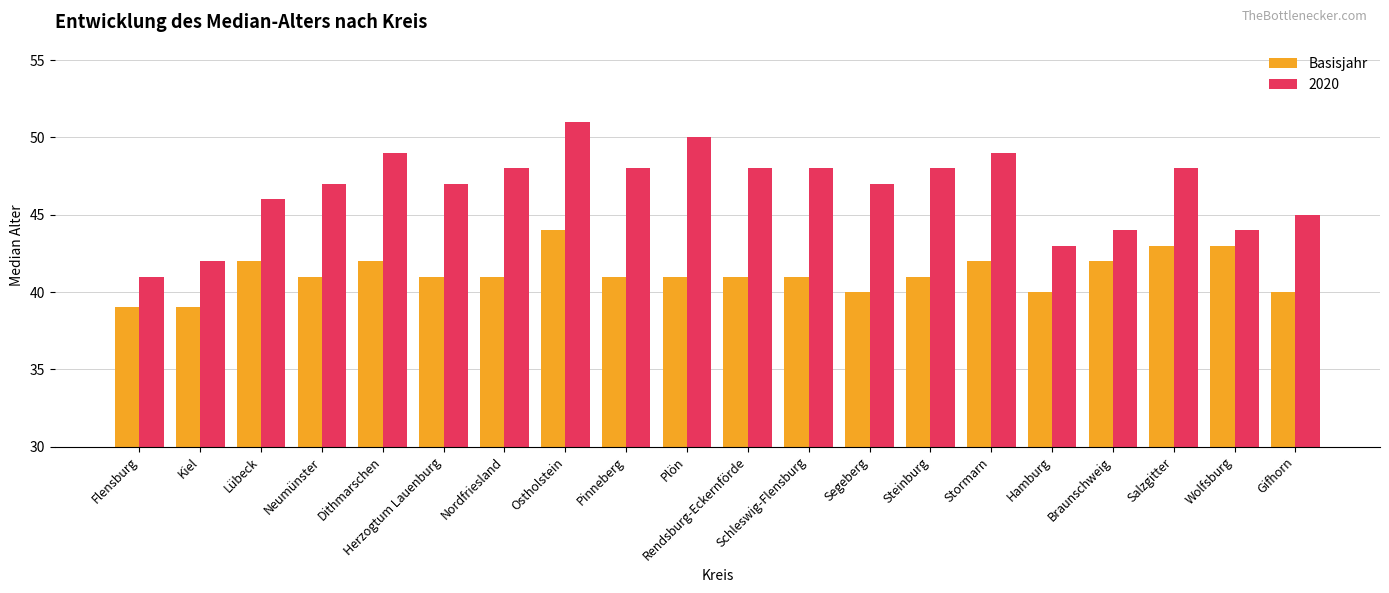

What is the sum of all Basisjahr values?

824